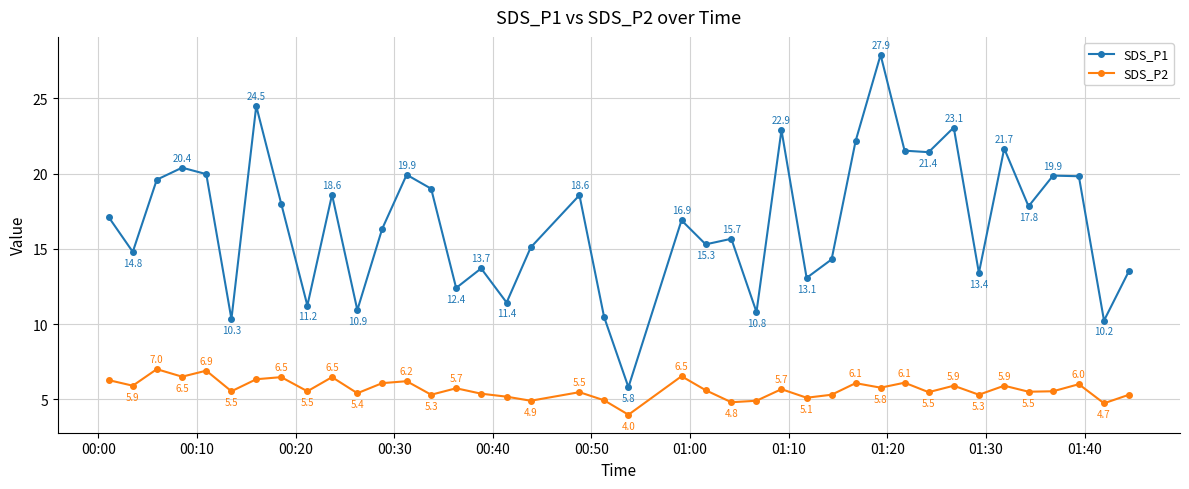

Which series has the largest range (max minus min)?

SDS_P1